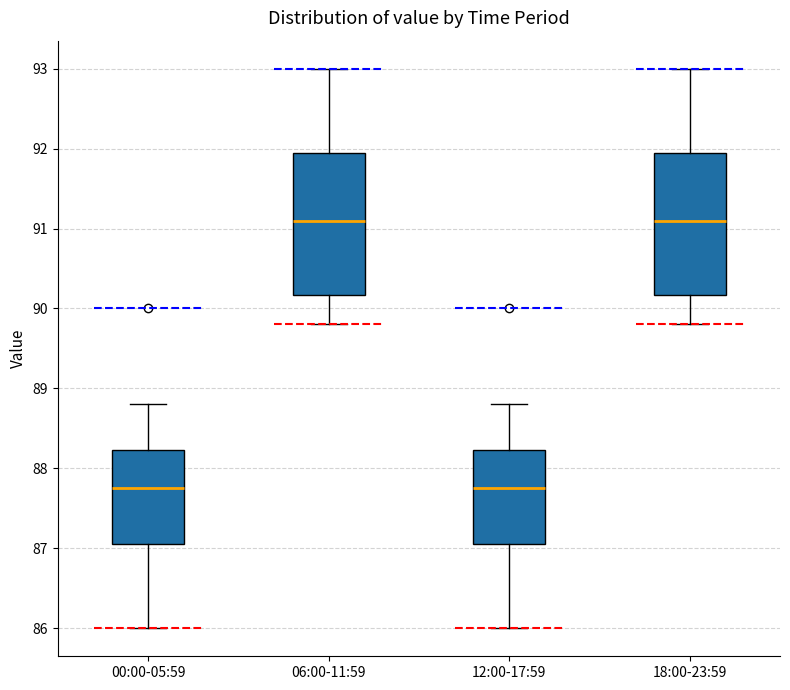

Where does the lower whisker of the box for 18:00-23:59 end on the y-axis? The values are not printed on the chart, so give them approximately, as read against the axis.

89.8